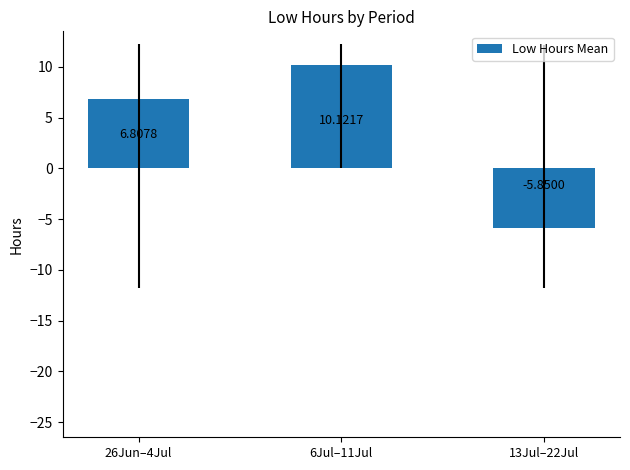

How many data points does each series have?

3